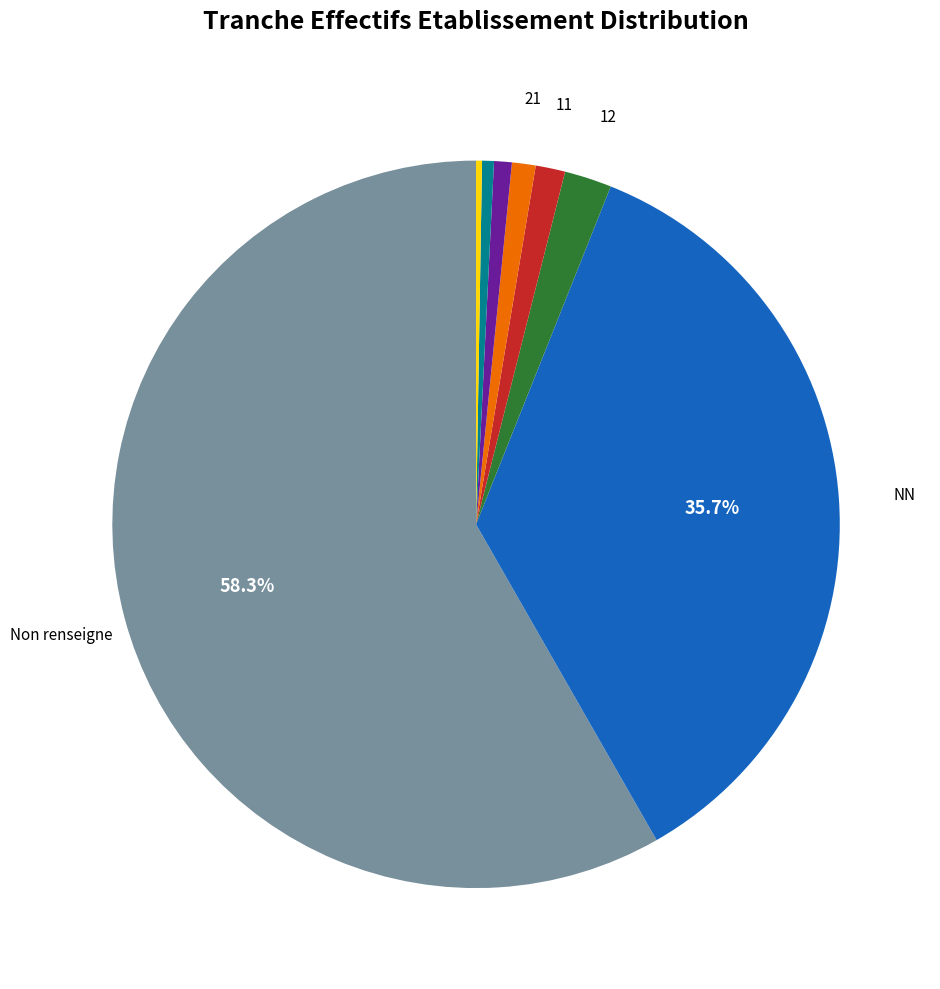

Does any single category account for the majority?

Yes